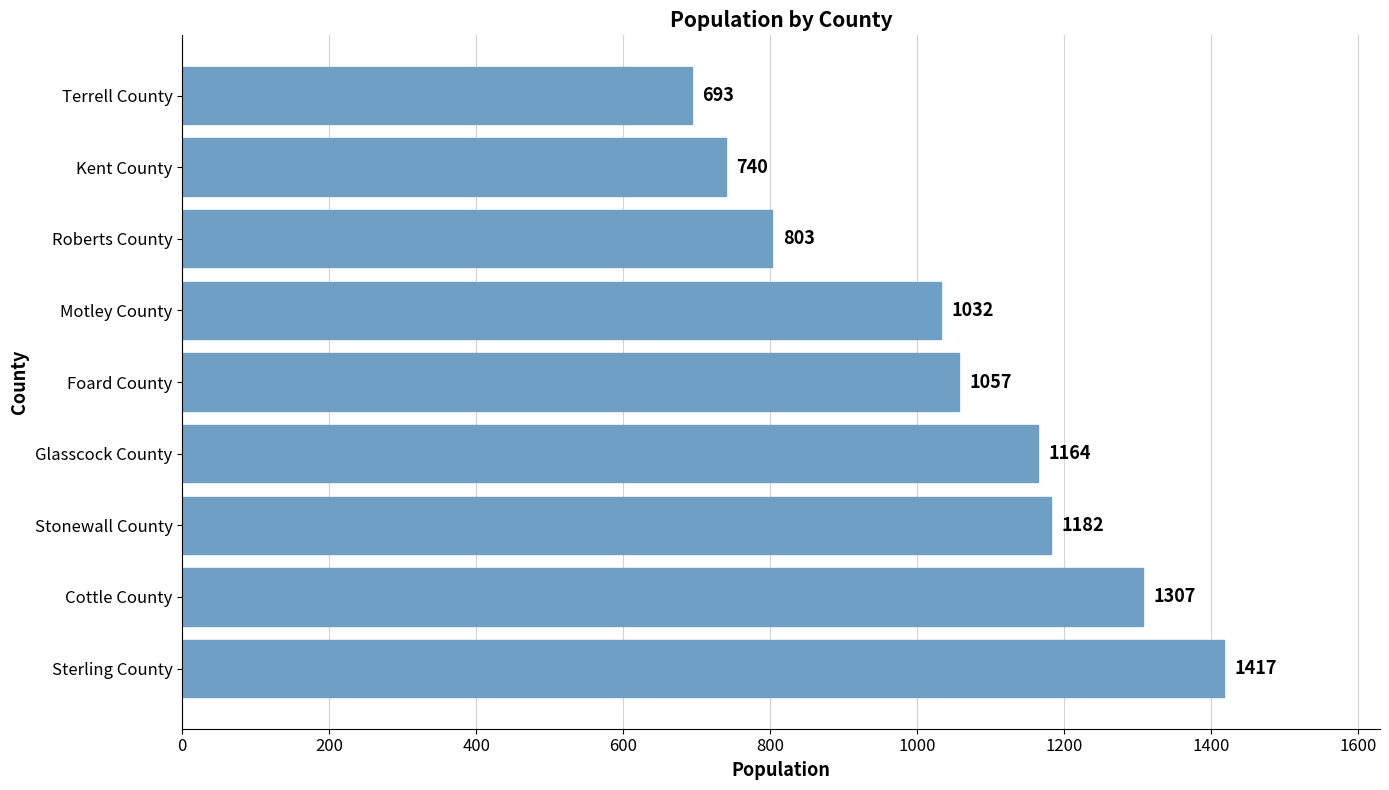

The value at Glasscock County is 1164. True or false?

True